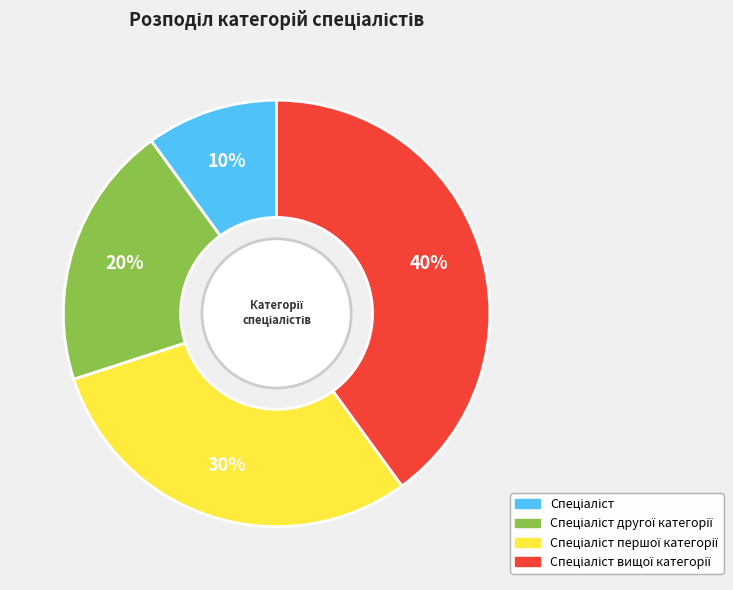

To the nearest percent, what is the difference between the largest and smallest slice percentages?

30%